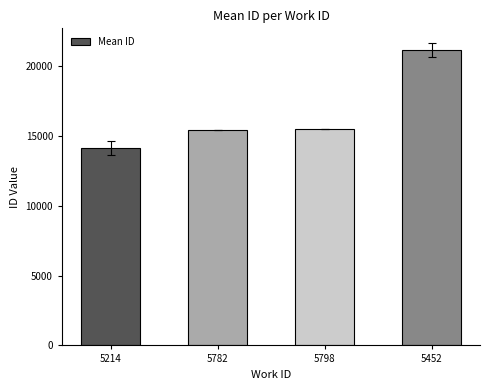

What value does the data have at 5214?

14101